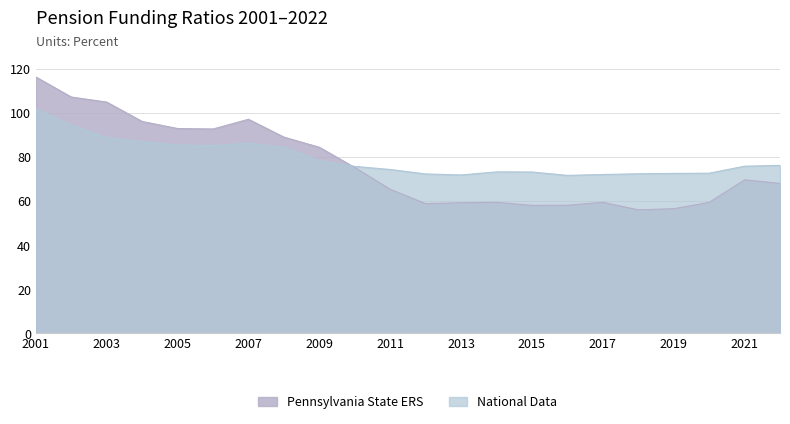

Which series has the largest total across all categories?

National Data